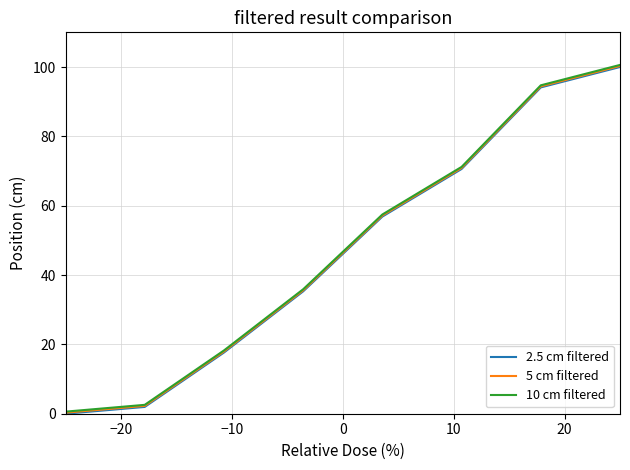

True or false: 2.5 cm filtered and 10 cm filtered cross at least once.

False